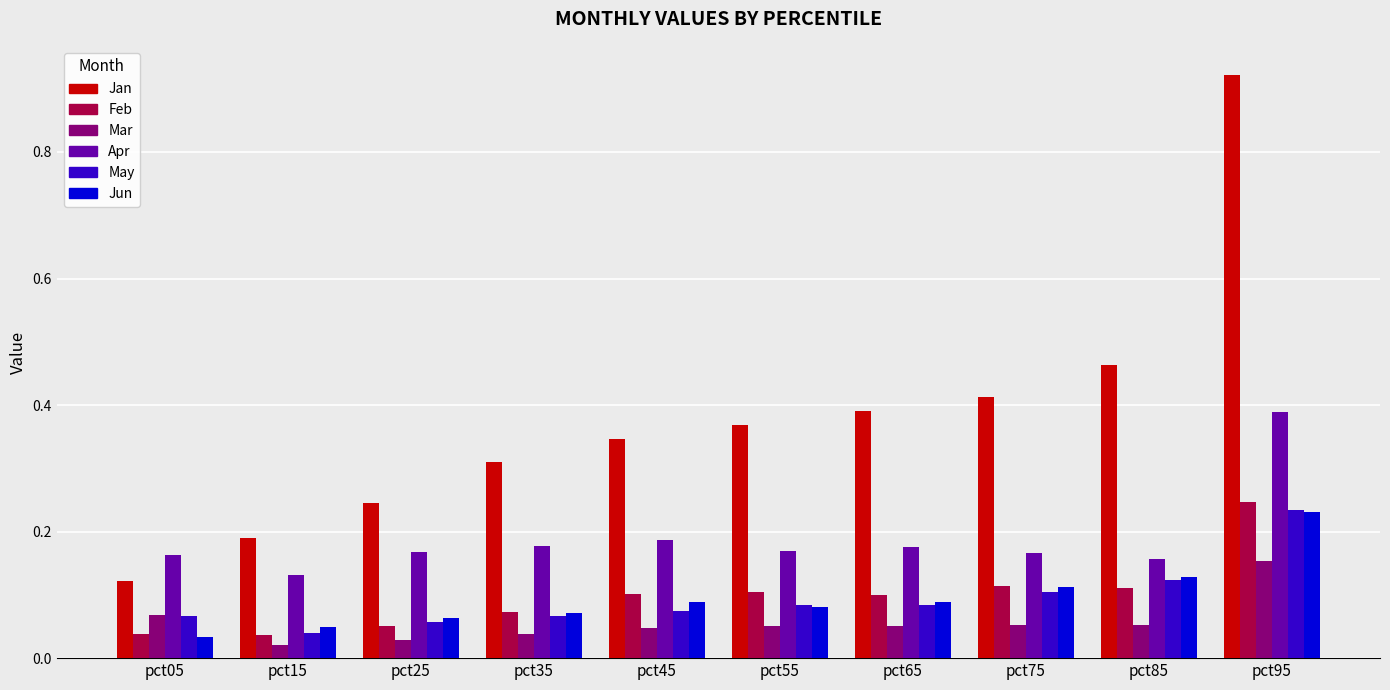

What is the sum of all Apr values?

1.9